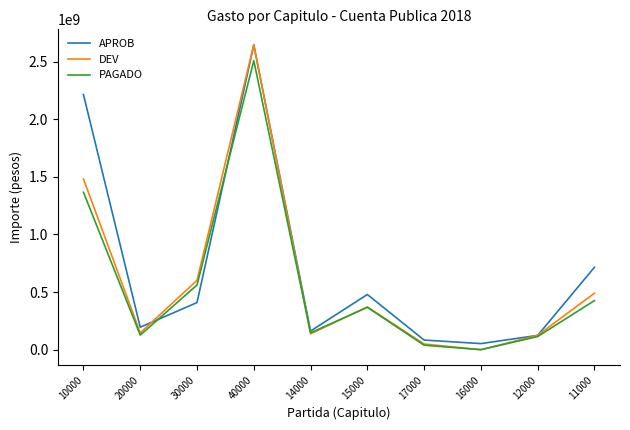

What is the spread (max minus min) of values at 20000?

68657674.9